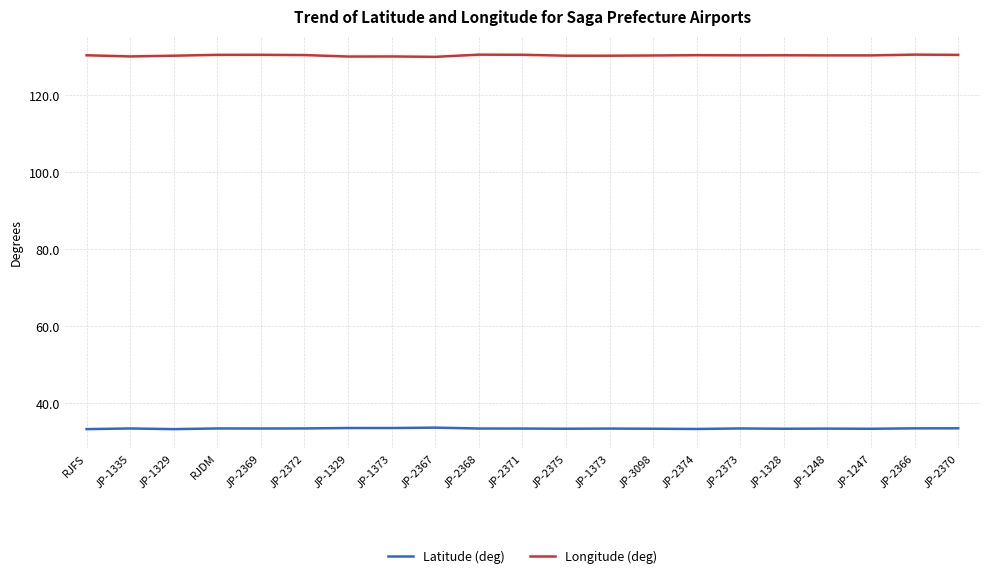

True or false: Latitude (deg) and Longitude (deg) cross at least once.

False